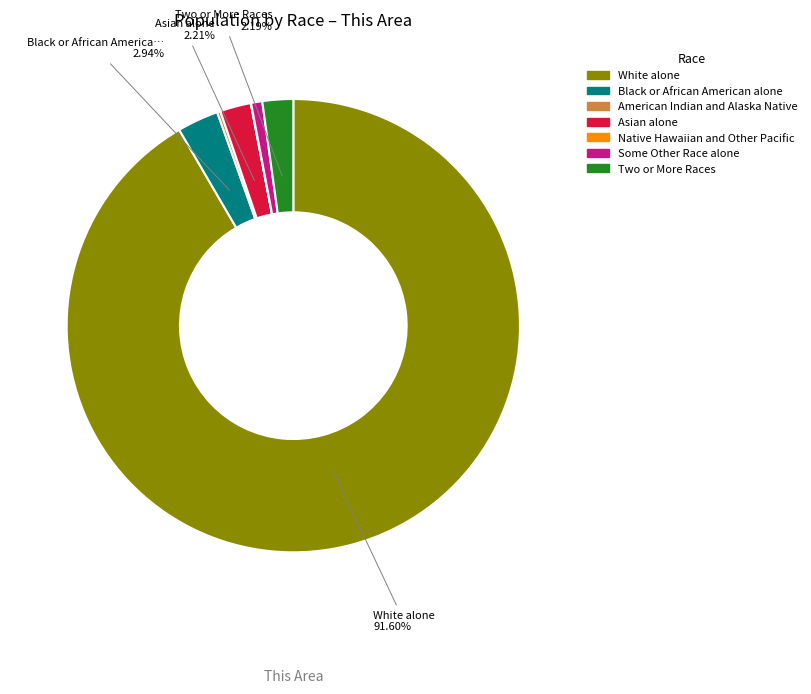

Does any single category account for the majority?

Yes